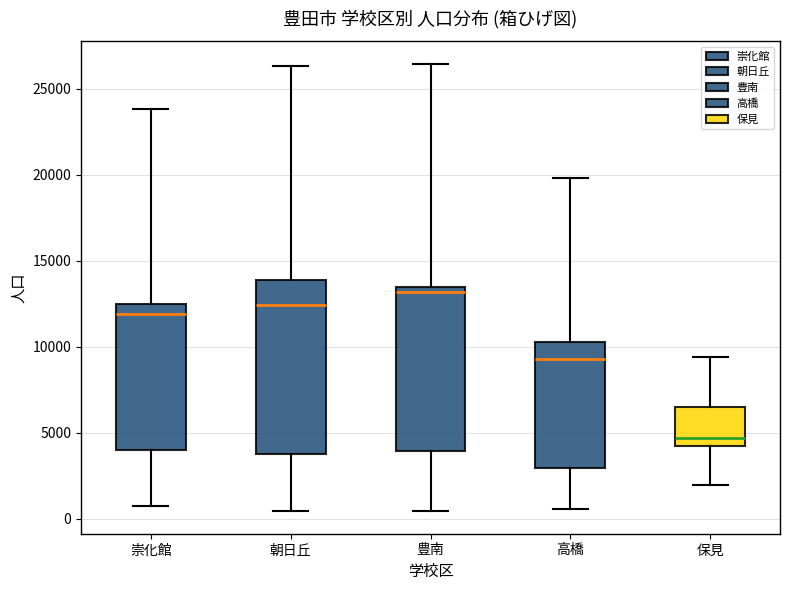

Comparing the boxes themselves (not the whiskers), which one is the tallest?

朝日丘